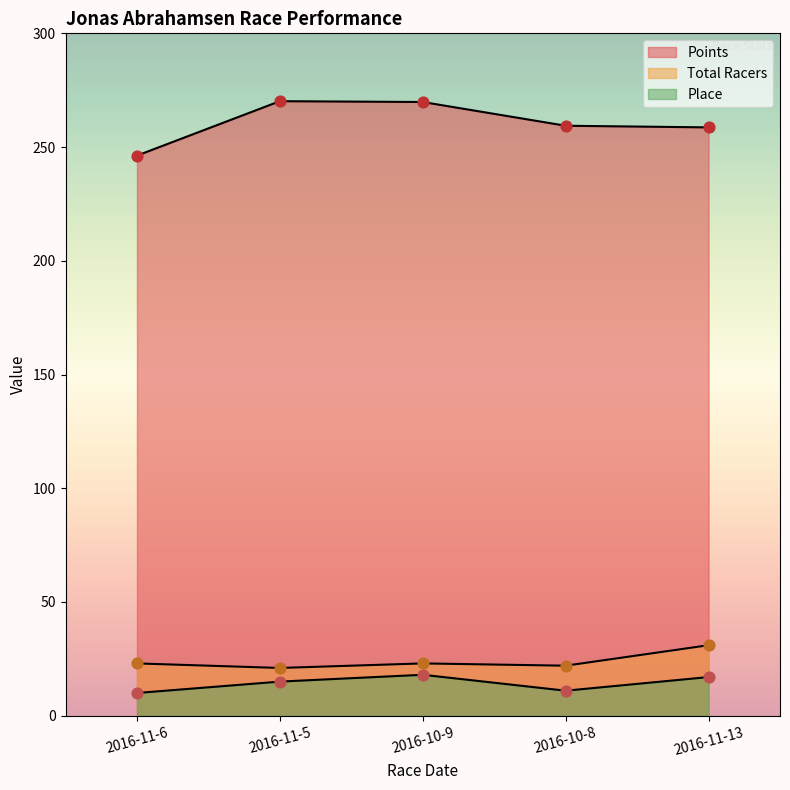

Is the value of Total Racers at 2016-10-9 greater than the value of Points at 2016-11-6?

No